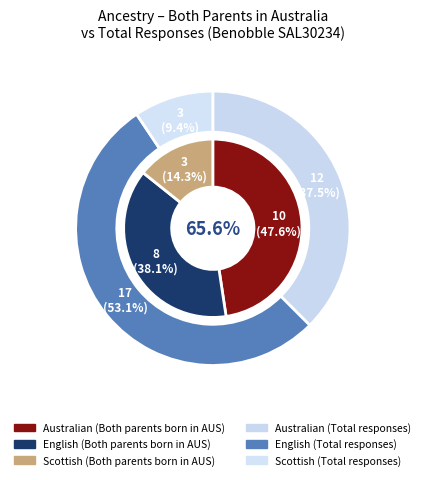

Which category has the biggest portion of the pie?

Australian